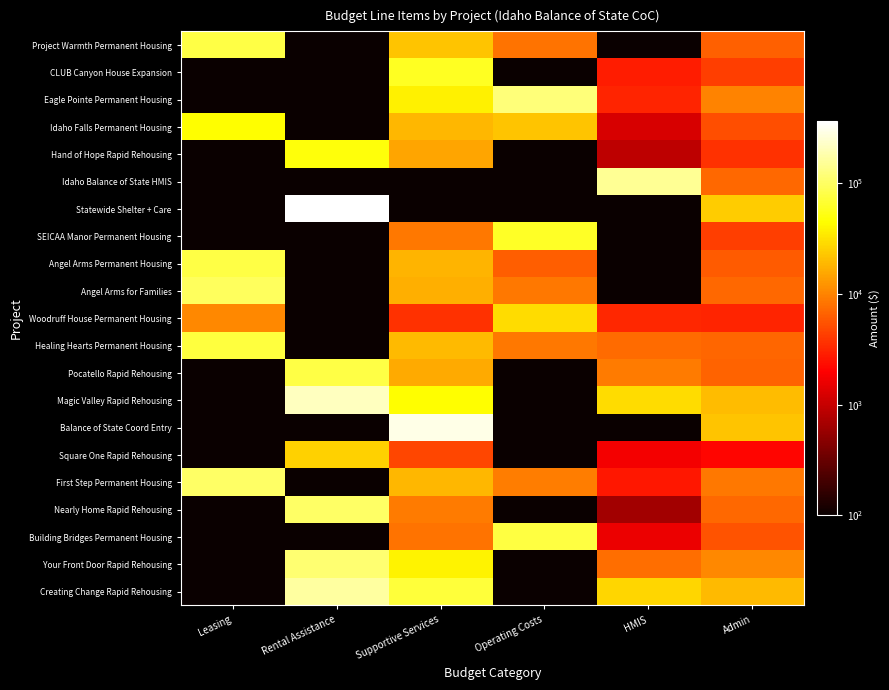

Rank the series at Leasing from highest to lowest value.

First Step Permanent Housing, Angel Arms for Families, Project Warmth Permanent Housing, Angel Arms Permanent Housing, Healing Hearts Permanent Housing, Idaho Falls Permanent Housing, Woodruff House Permanent Housing, CLUB Canyon House Expansion, Eagle Pointe Permanent Housing, Hand of Hope Rapid Rehousing, Idaho Balance of State HMIS, Statewide Shelter + Care, SEICAA Manor Permanent Housing, Pocatello Rapid Rehousing, Magic Valley Rapid Rehousing, Balance of State Coord Entry, Square One Rapid Rehousing, Nearly Home Rapid Rehousing, Building Bridges Permanent Housing, Your Front Door Rapid Rehousing, Creating Change Rapid Rehousing